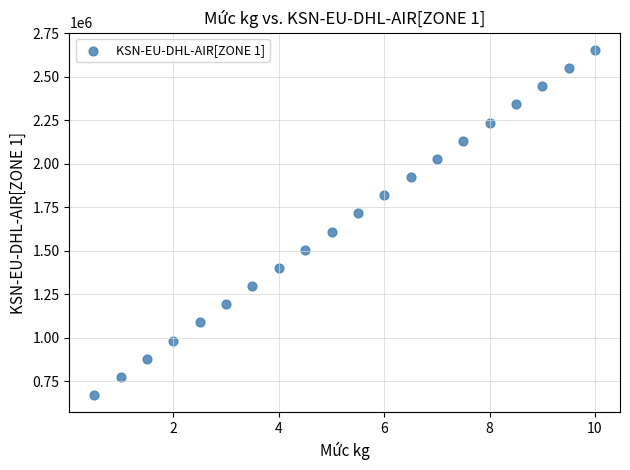

What is the range of Y values (max minus min)?

1982840